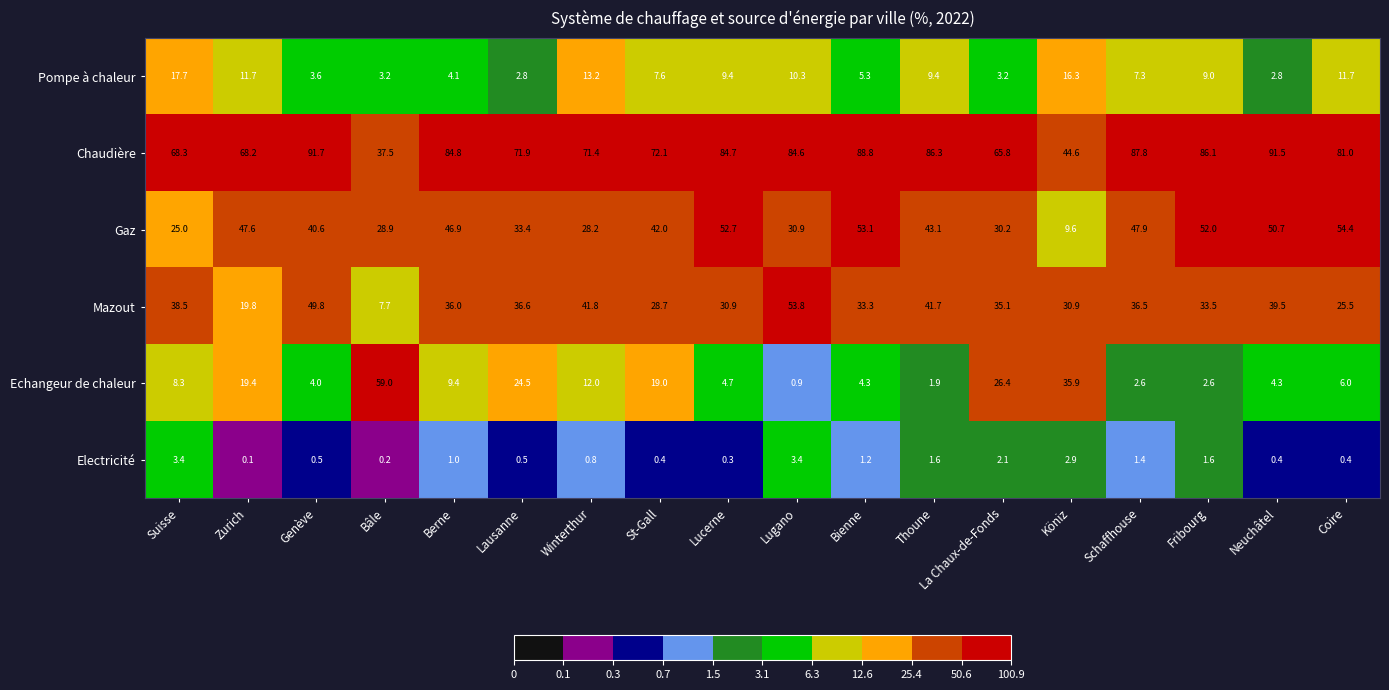

The value of Pompe à chaleur at Suisse is 17.7. True or false?

True